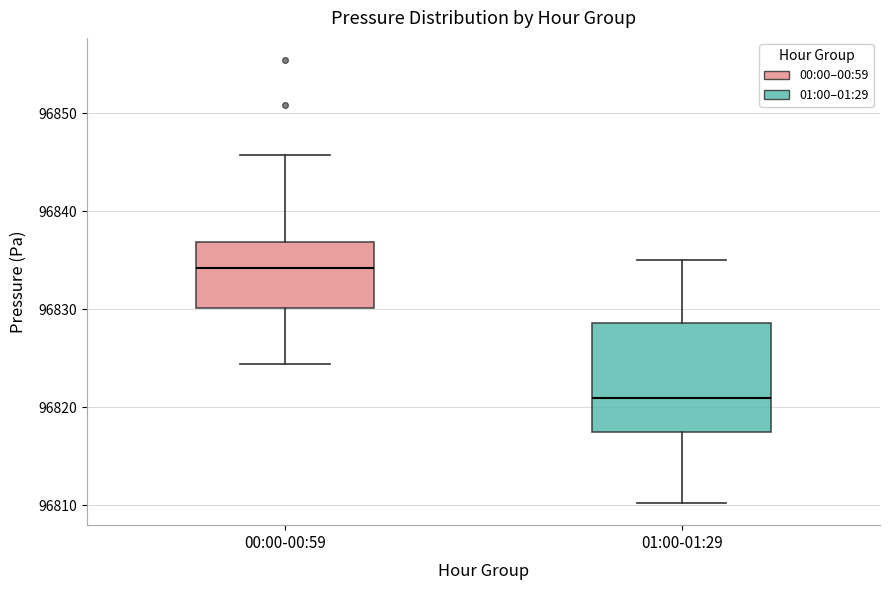

Reading left to right, transcribe this box plot: for each box, give where its median line is, the range the box spans, and where its two whiskers end, as read against the y-axis. The values are not printed on the chart, so give them approximately, as read against the axis.

00:00-00:59: median 96834, box 96830 to 96837, whiskers 96824 to 96846
01:00-01:29: median 96821, box 96817 to 96829, whiskers 96810 to 96835